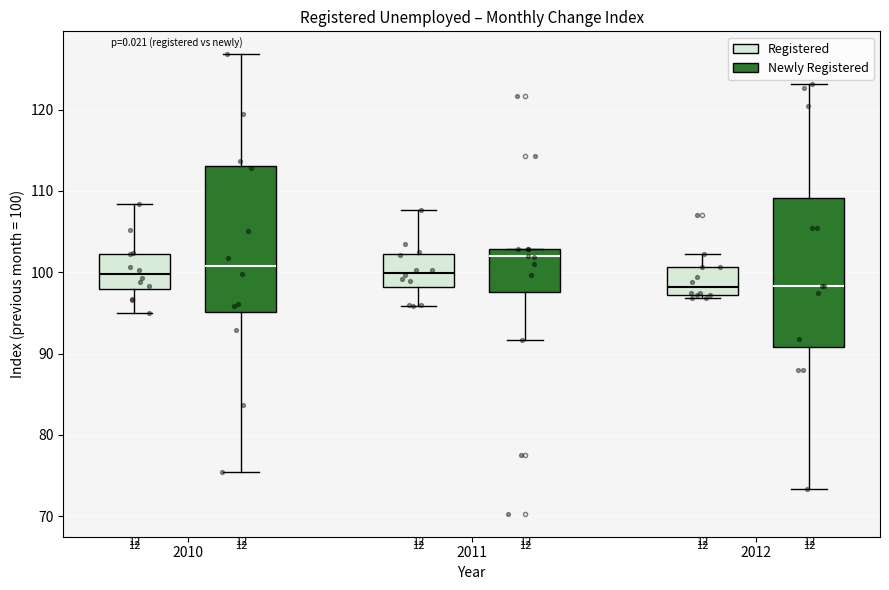

Reading left to right, read every box against the y-axis: the position of its median line, the range the box covers, and the ends of its whiskers. The values are not printed on the chart, so give them approximately, as read against the axis.

2010 (Registered): median 100, box 98 to 102, whiskers 95 to 108
2010 (Newly Registered): median 101, box 95 to 113, whiskers 75 to 127
2011 (Registered): median 100, box 98 to 102, whiskers 96 to 108
2011 (Newly Registered): median 102, box 98 to 103, whiskers 92 to 103
2012 (Registered): median 98, box 97 to 101, whiskers 97 (just below the box's lower edge) to 102
2012 (Newly Registered): median 98, box 91 to 109, whiskers 73 to 123